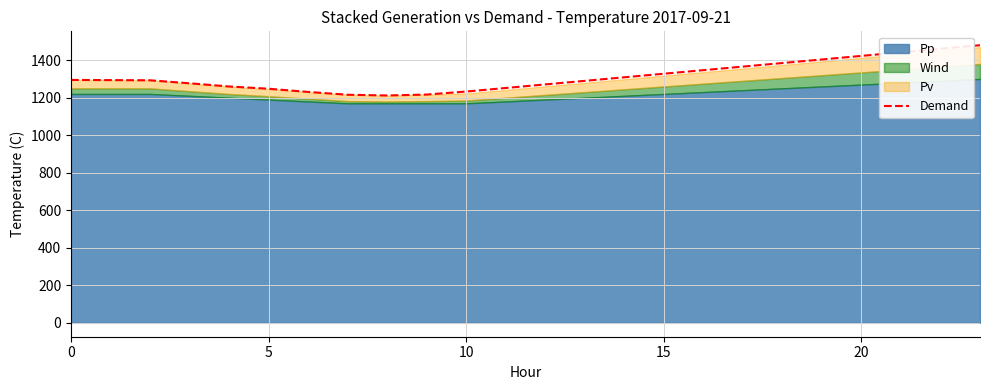

How many lines are shown in the chart?

1